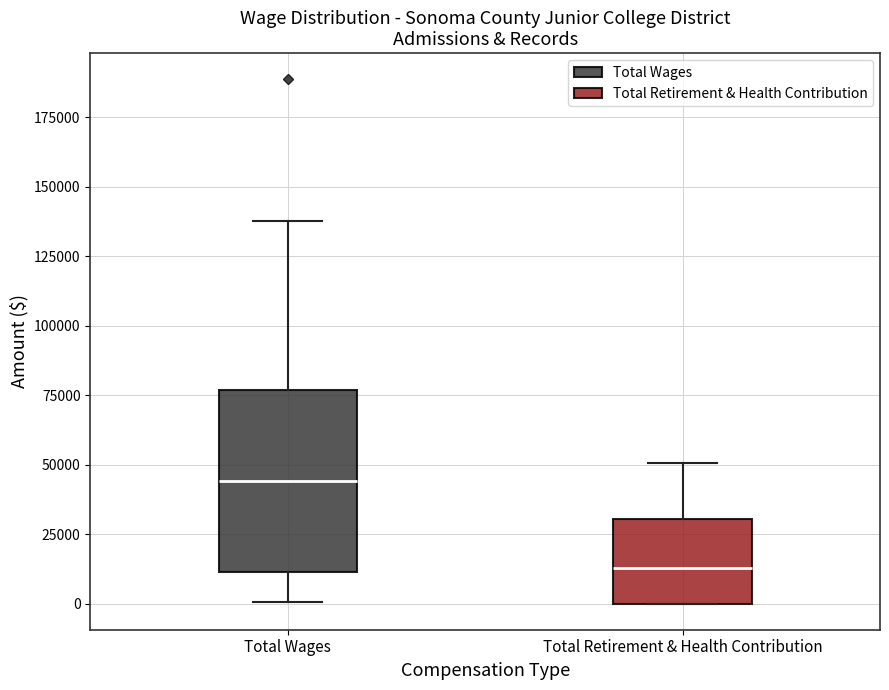

Reading left to right, transcribe this box plot: for each box, give where its median line is, the range the box spans, and where its two whiskers end, as read against the y-axis. The values are not printed on the chart, so give them approximately, as read against the axis.

Total Wages: median 45000, box 10000 to 75000, whiskers 0 to 140000
Total Retirement & Health Contribution: median 15000, box 0 to 30000, whiskers 0 to 50000